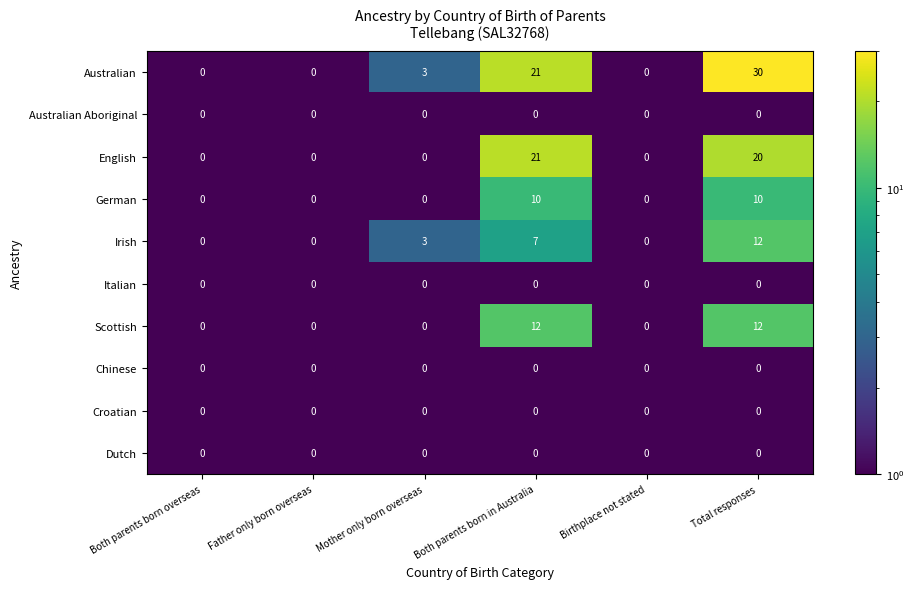

True or false: Australian has a value of 30 at Total responses.

True